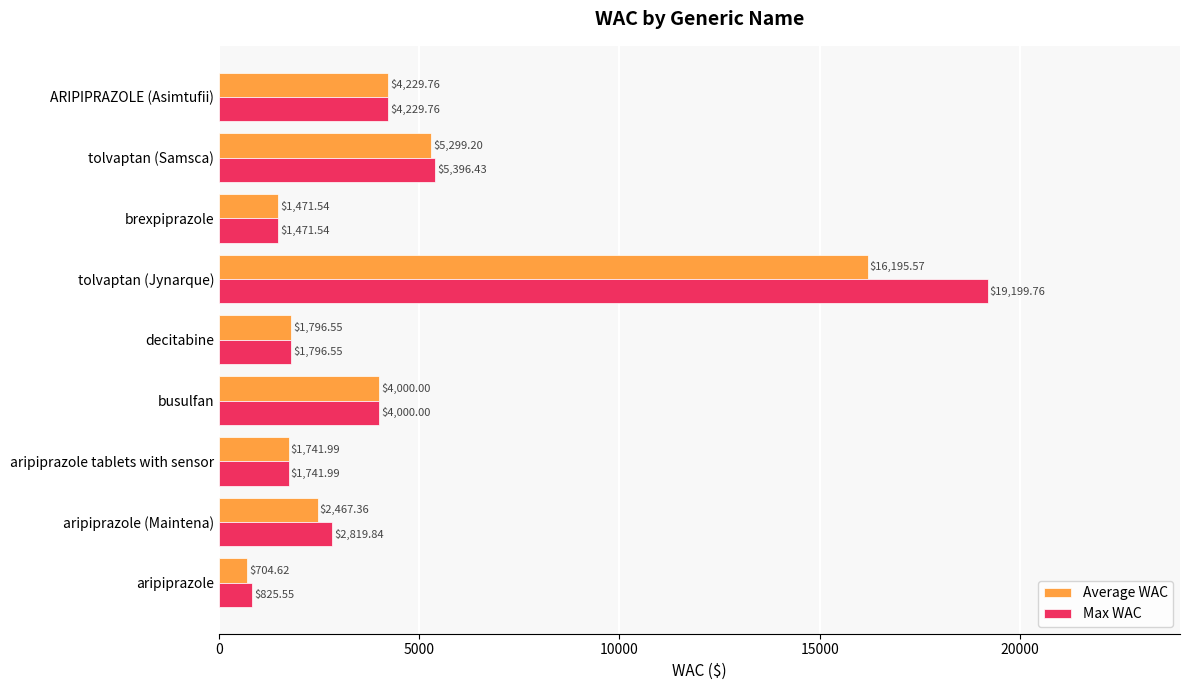

At which category does the chart reach its peak across all series?

tolvaptan (Jynarque)